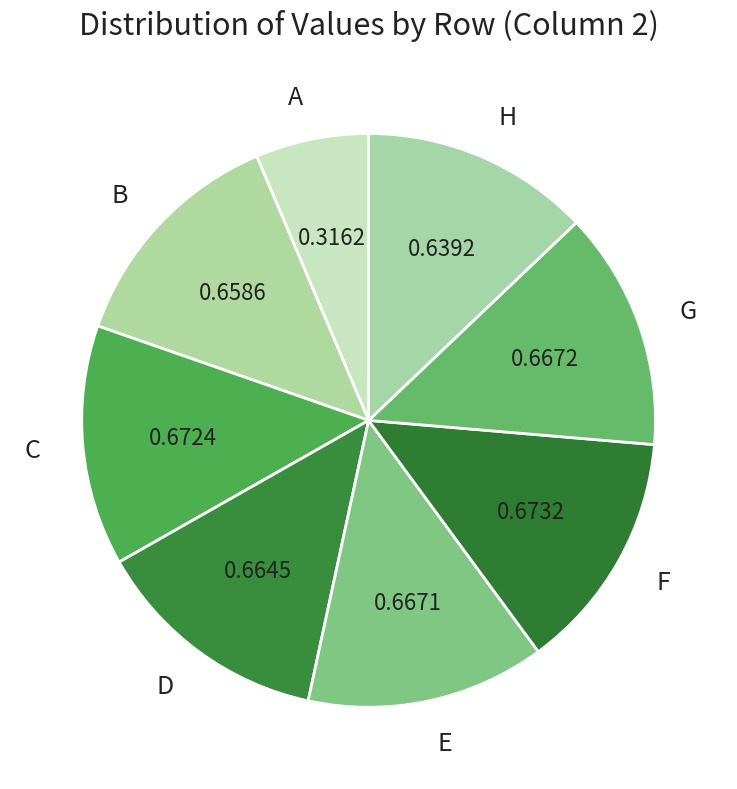

Is G the majority of the pie?

No